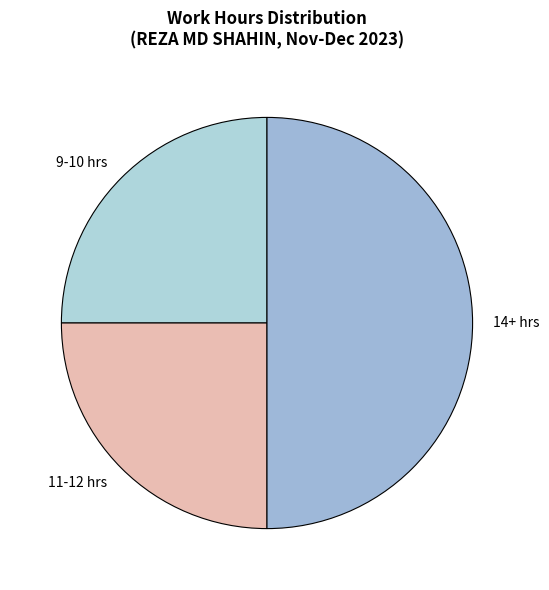

Do 14+ hrs and 11-12 hrs together represent more than half of the pie?

Yes